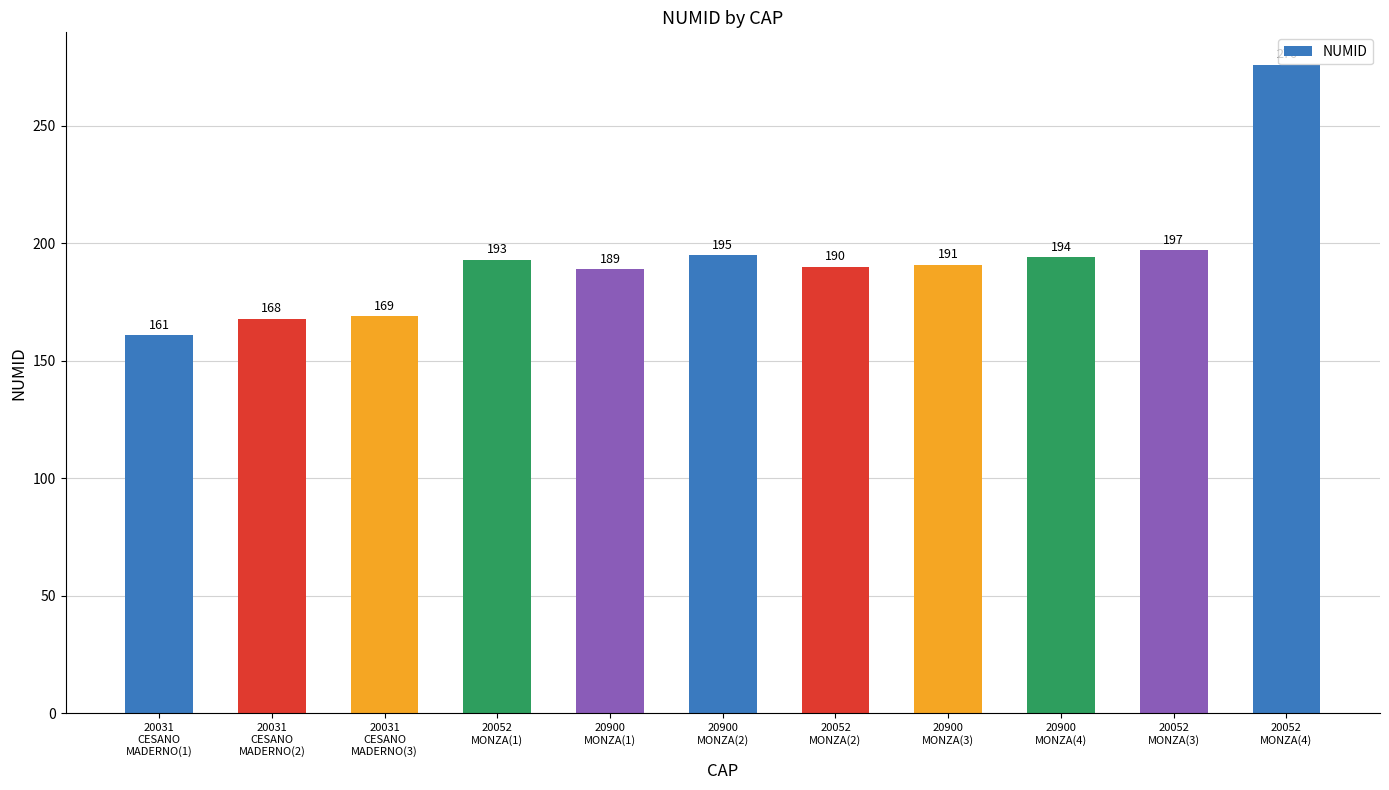

How many bars are there in total?

11